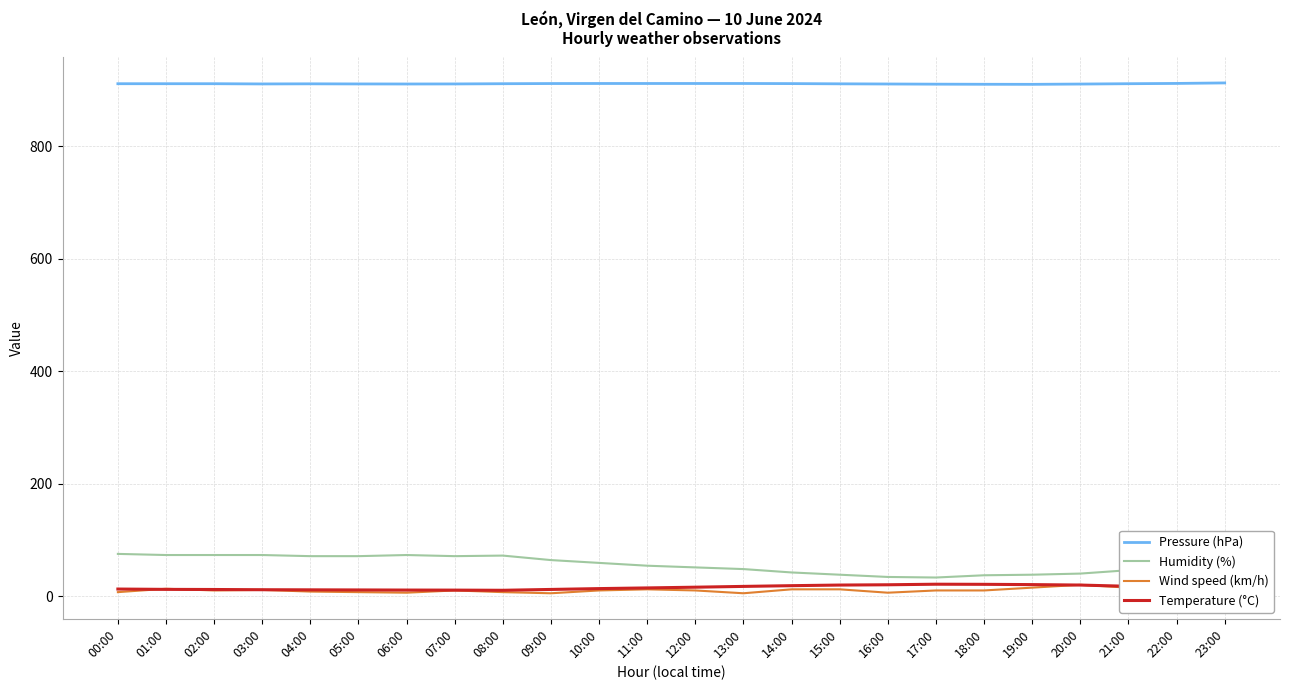

Is the value of Wind speed (km/h) at 08:00 greater than the value of Pressure (hPa) at 21:00?

No